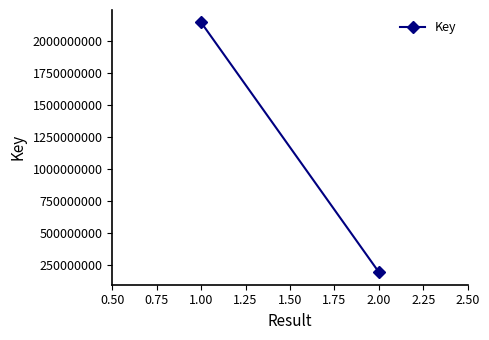

What is the smallest value displayed?

192863168